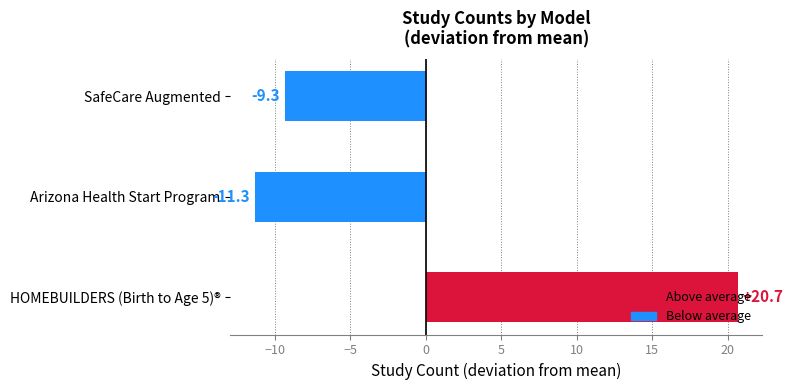

Which has a higher value, Arizona Health Start Program or SafeCare Augmented?

SafeCare Augmented